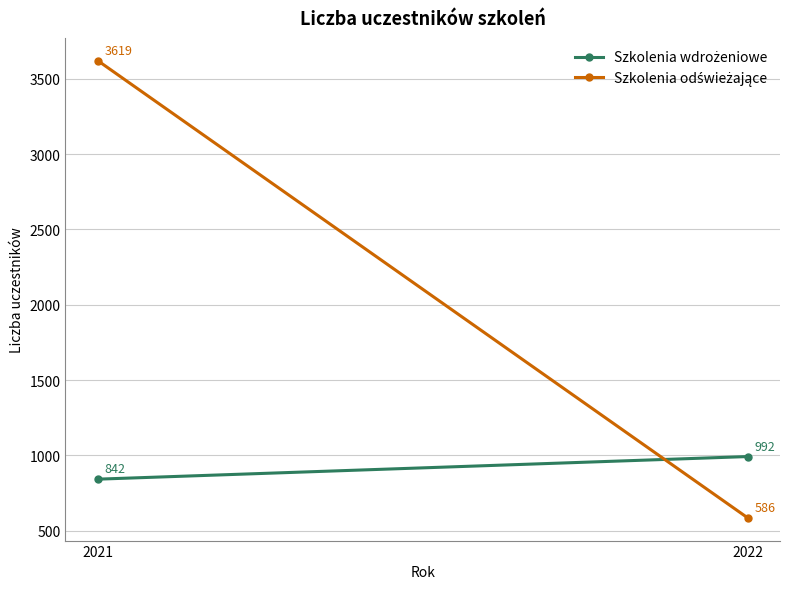

Where is Szkolenia odświeżające nearest to the value 2102?

2022